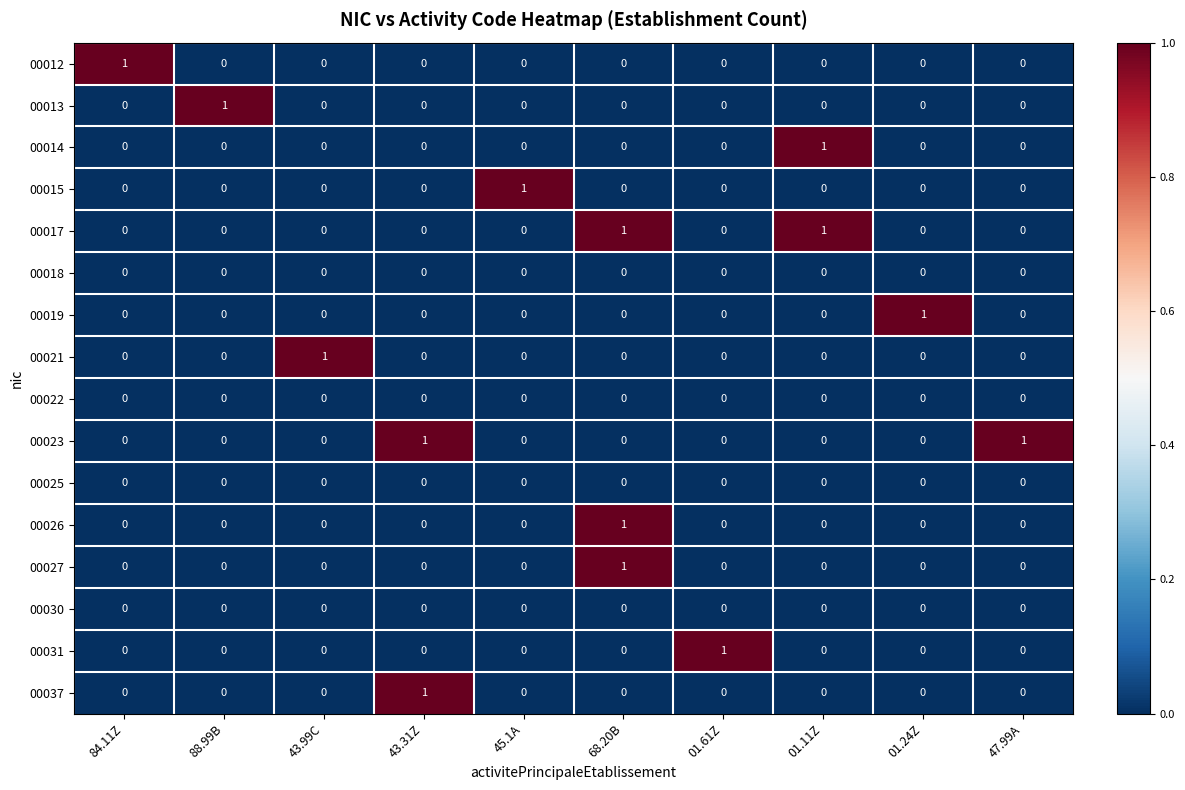

At which category is the sum across all series the highest?

68.20B